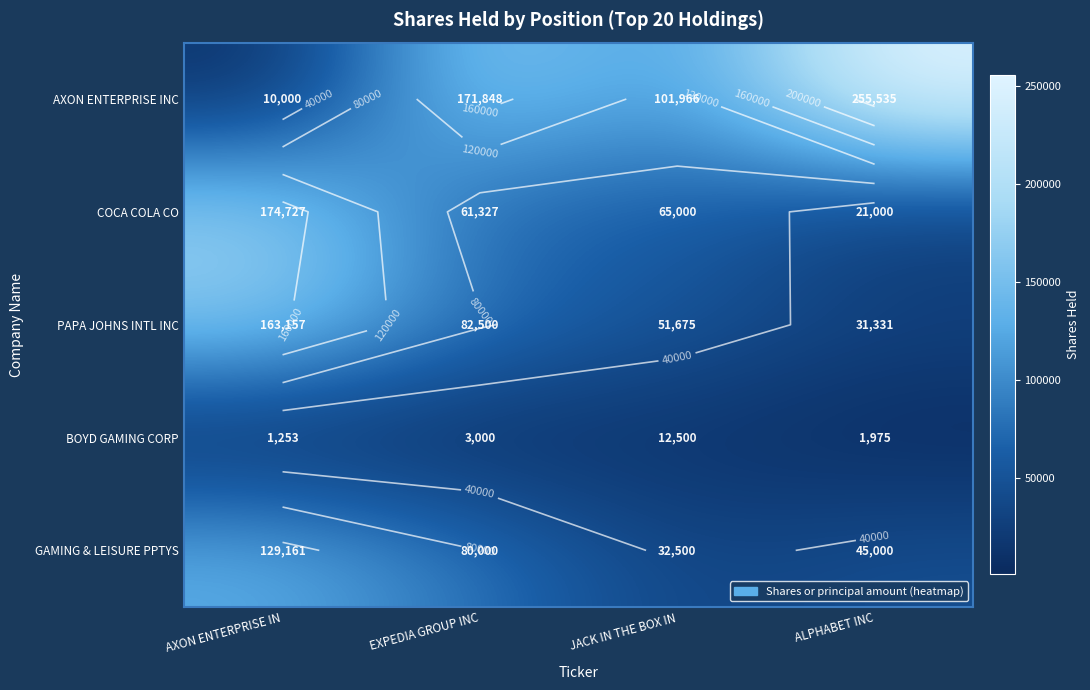

Which series has the widest spread of values?

AXON ENTERPRISE INC